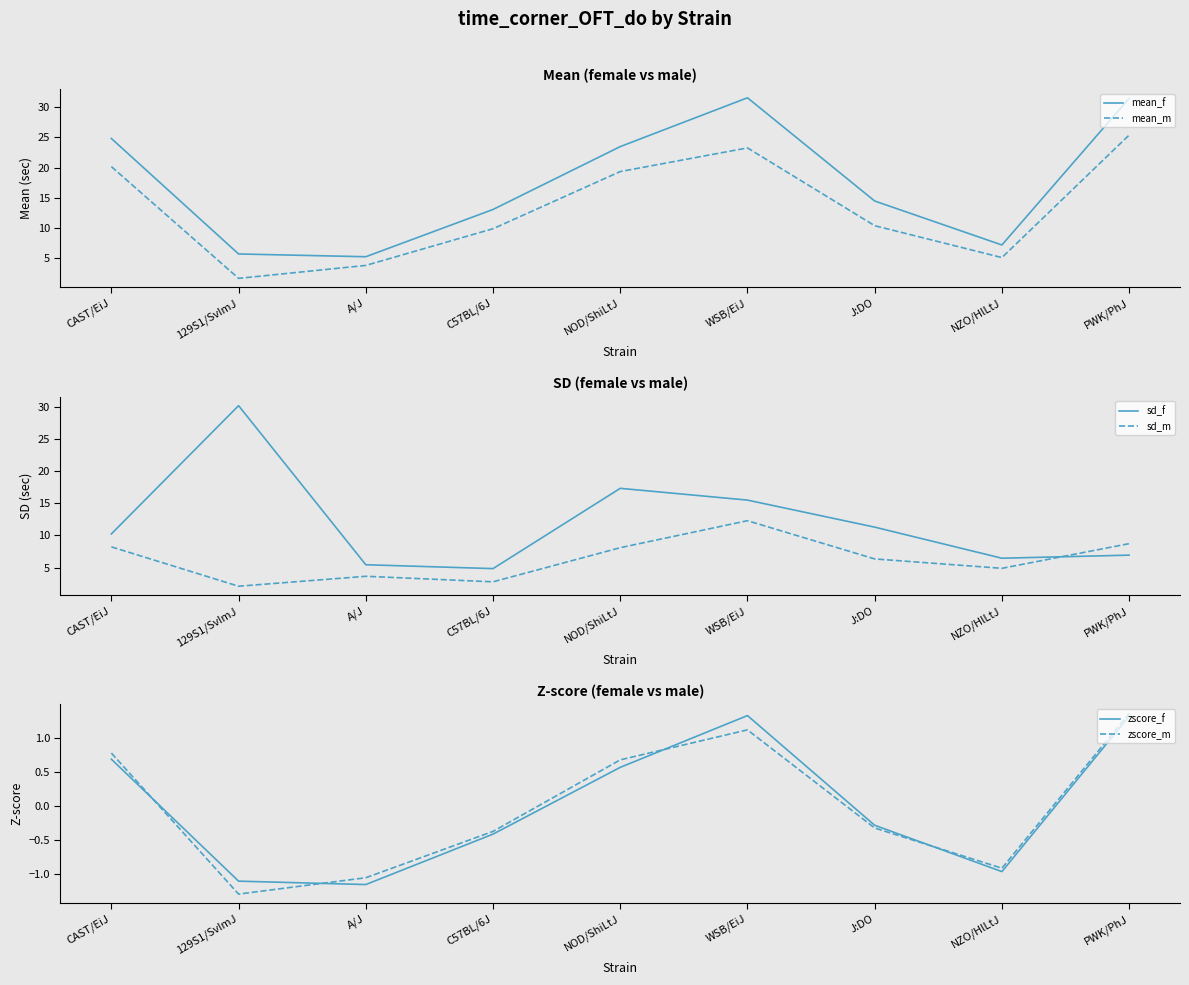

True or false: zscore_f and sd_f cross at least once.

False